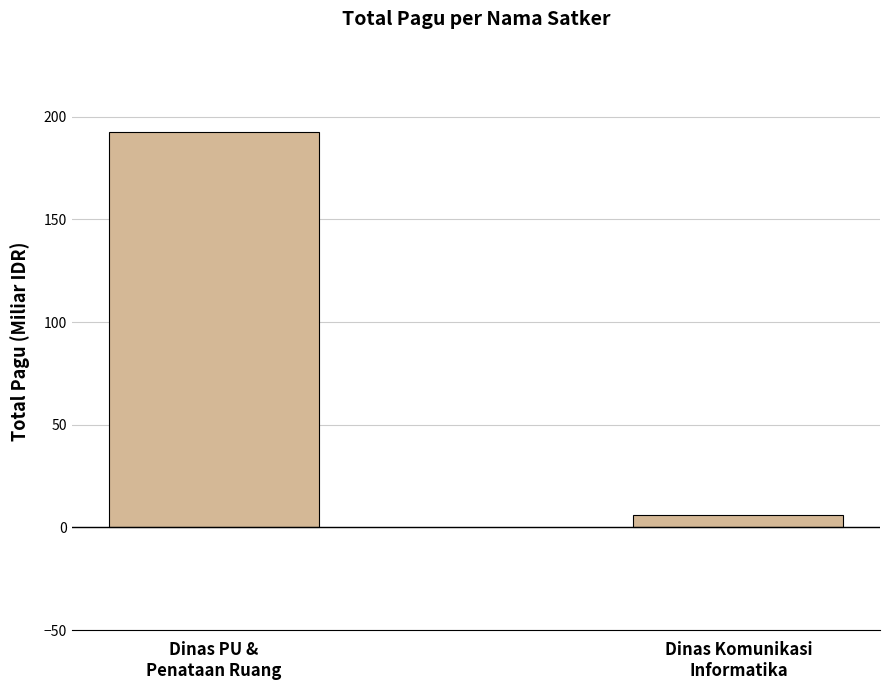

How many data points are less than 192?

1